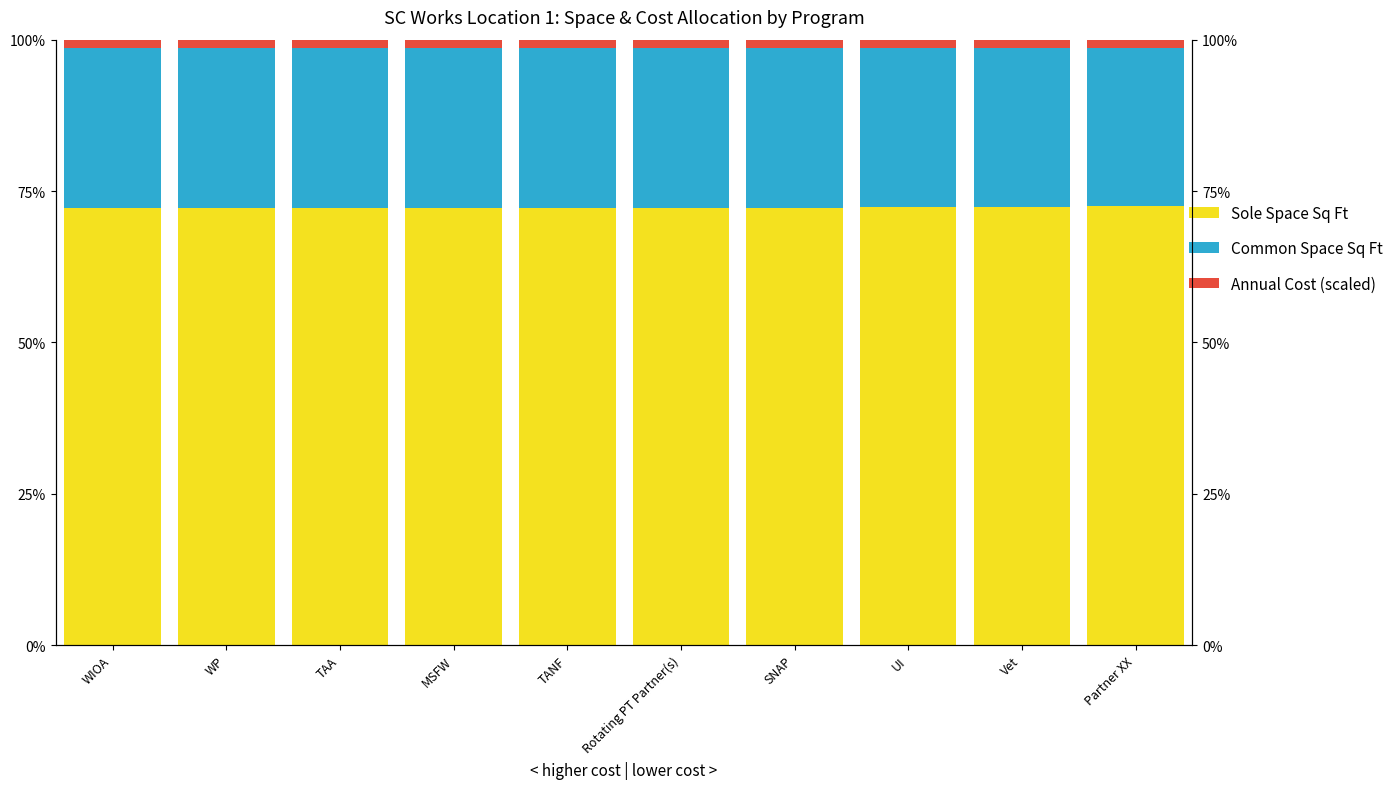

Does the chart contain any negative values?

No